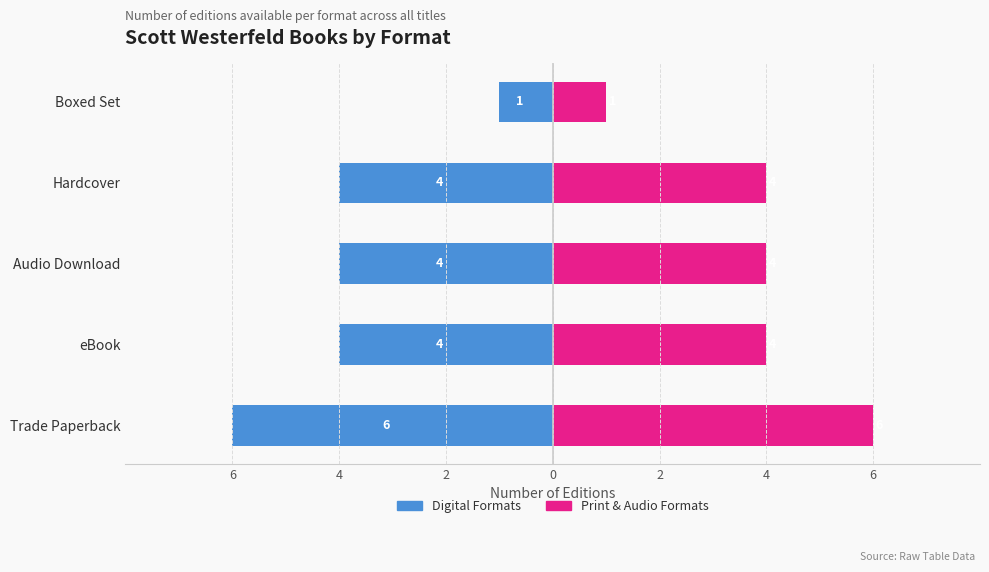

What value does the eBook & Digital series have at eBook?

-4